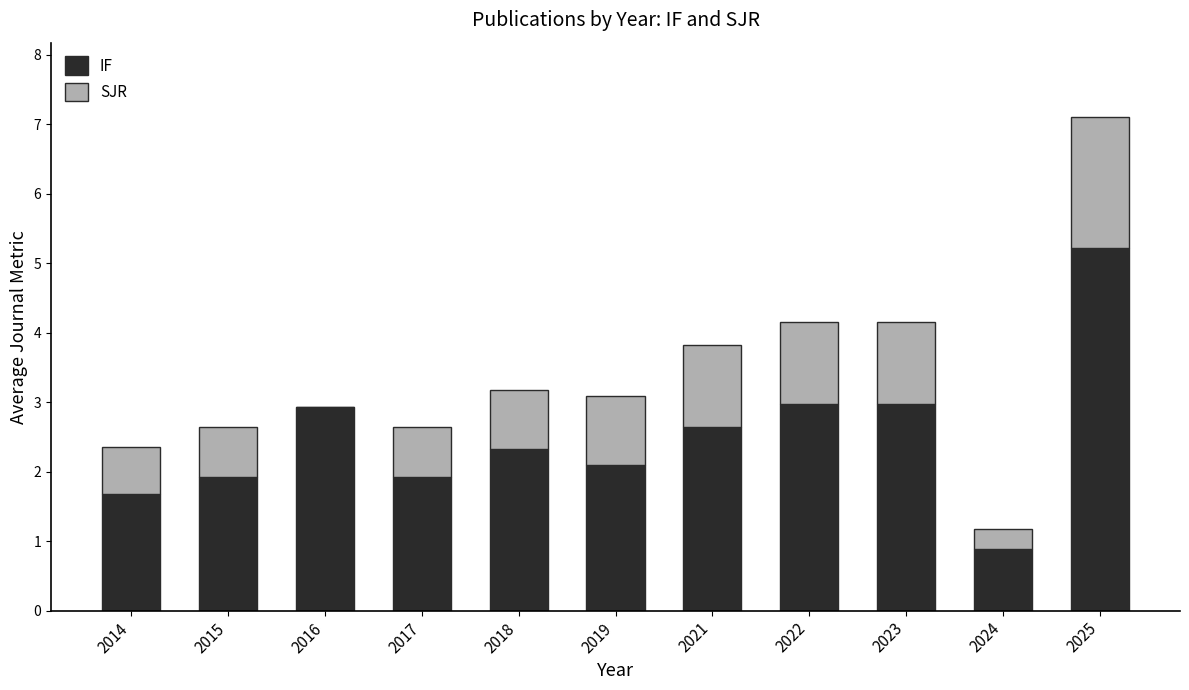

What is the total value across all series at 2019?

3.1